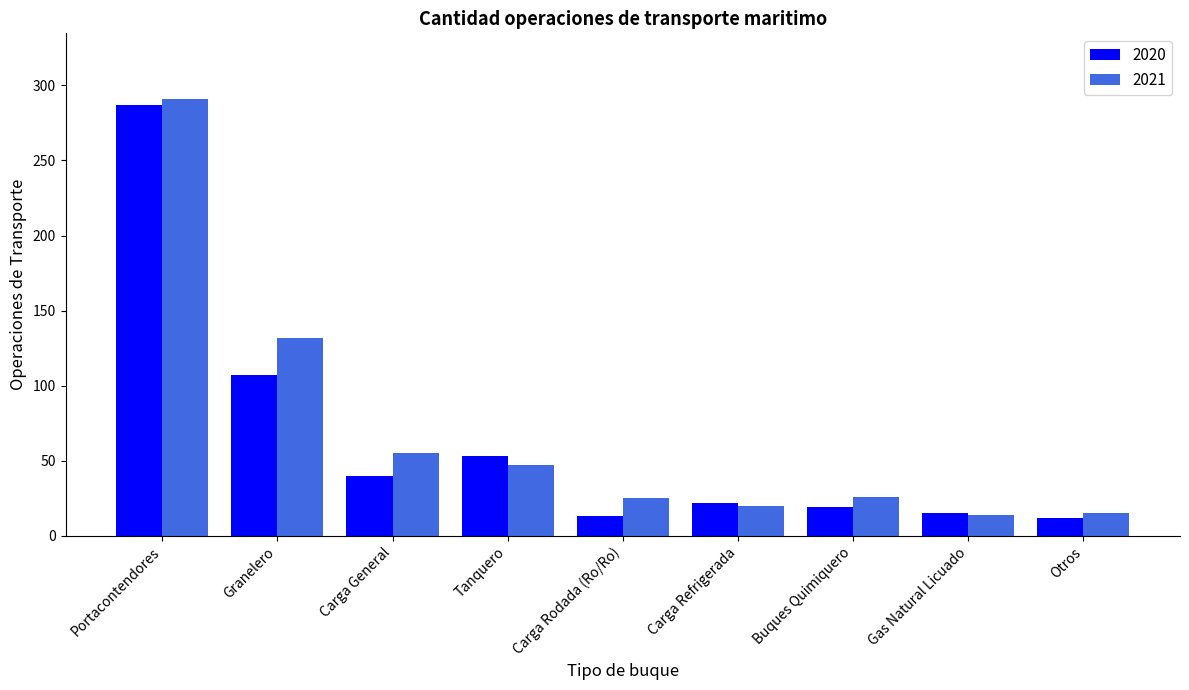

At which label does 2020 first exceed 22?

Portacontendores